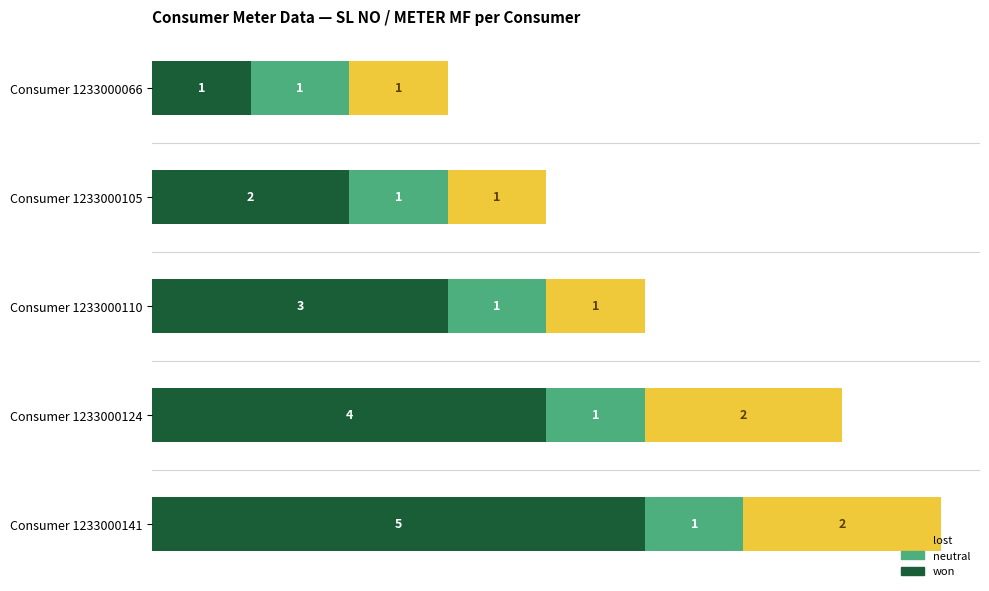

True or false: won has a value of 2 at Consumer 1233000110.

False